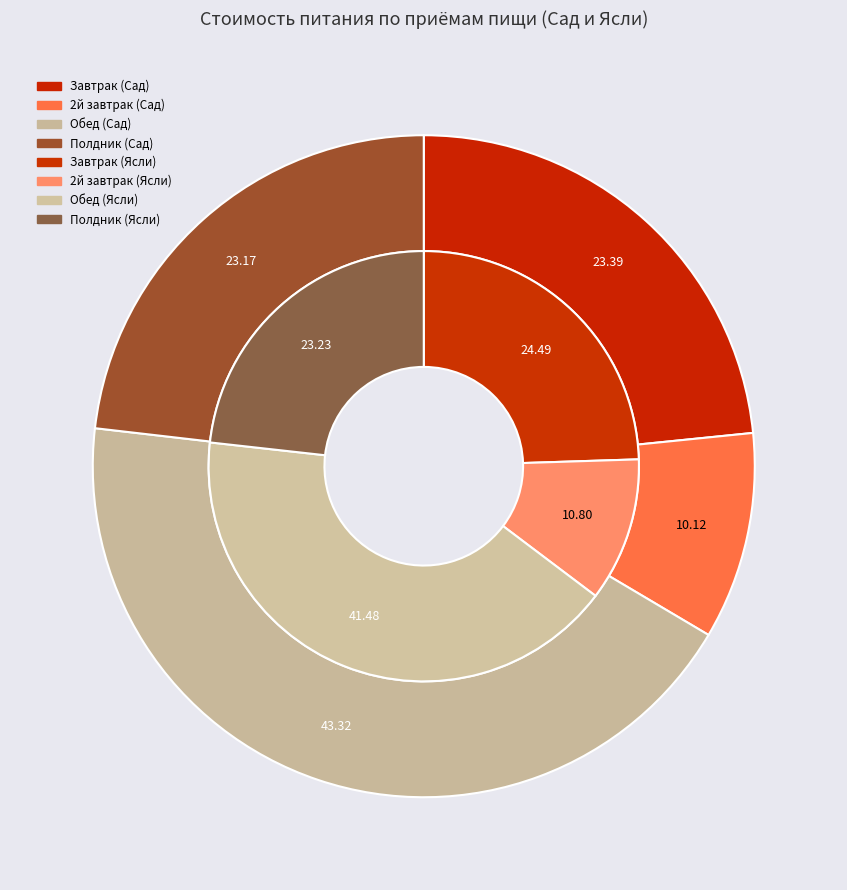

What is the largest slice in the pie chart?

Обед (Сад)